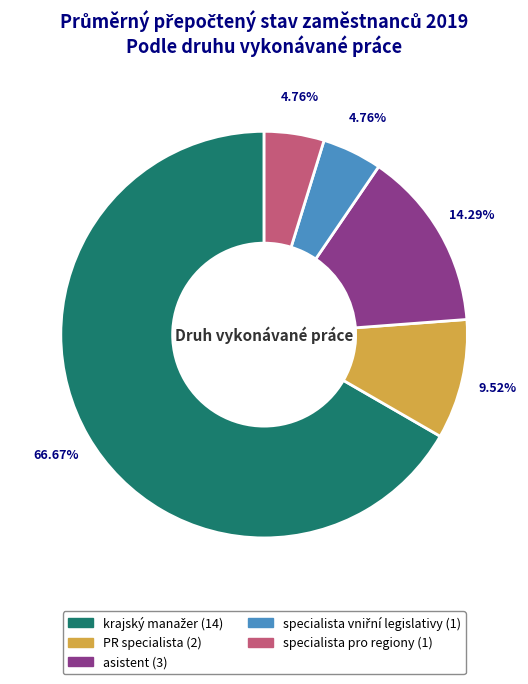

Between specialista pro regiony and asistent, which is larger?

asistent